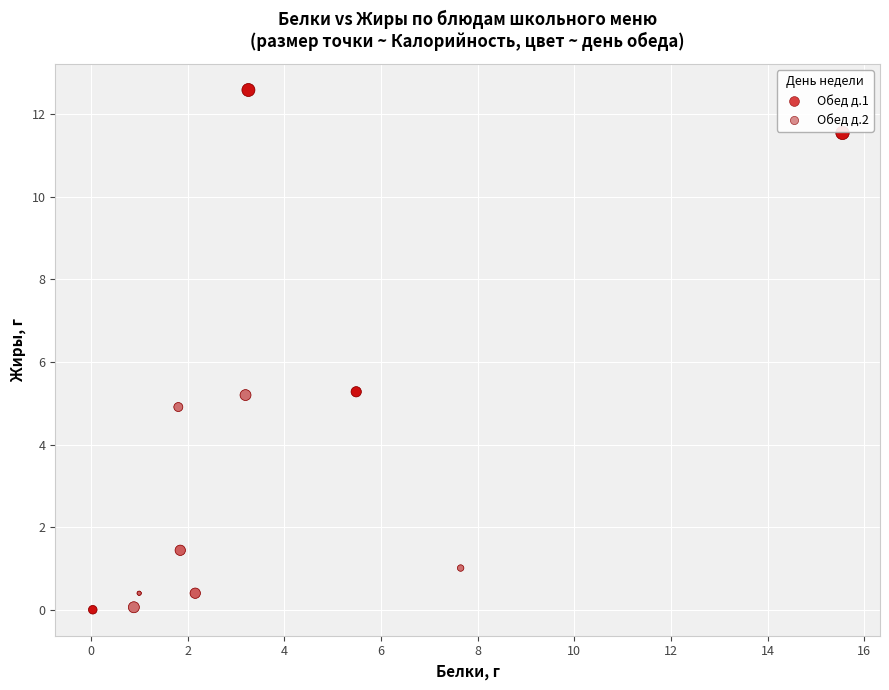

What are all the series names shown in the legend?

Обед д.1, Обед д.2